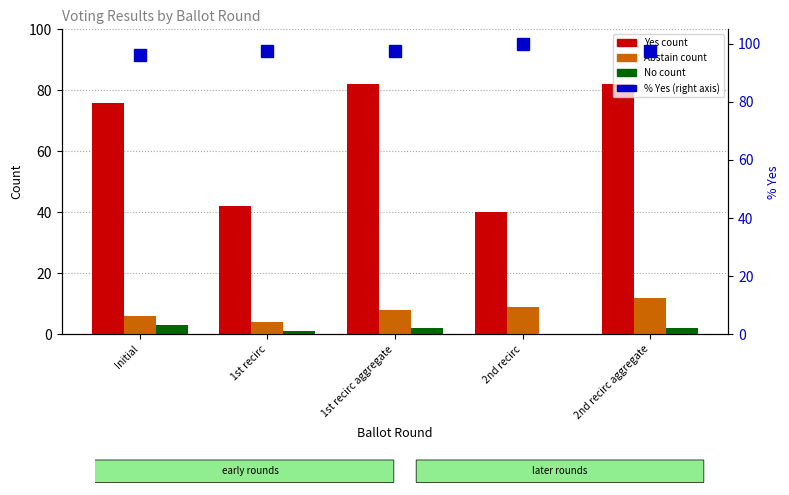

What is the label of the 1st bar from the right?

2nd recirc aggregate